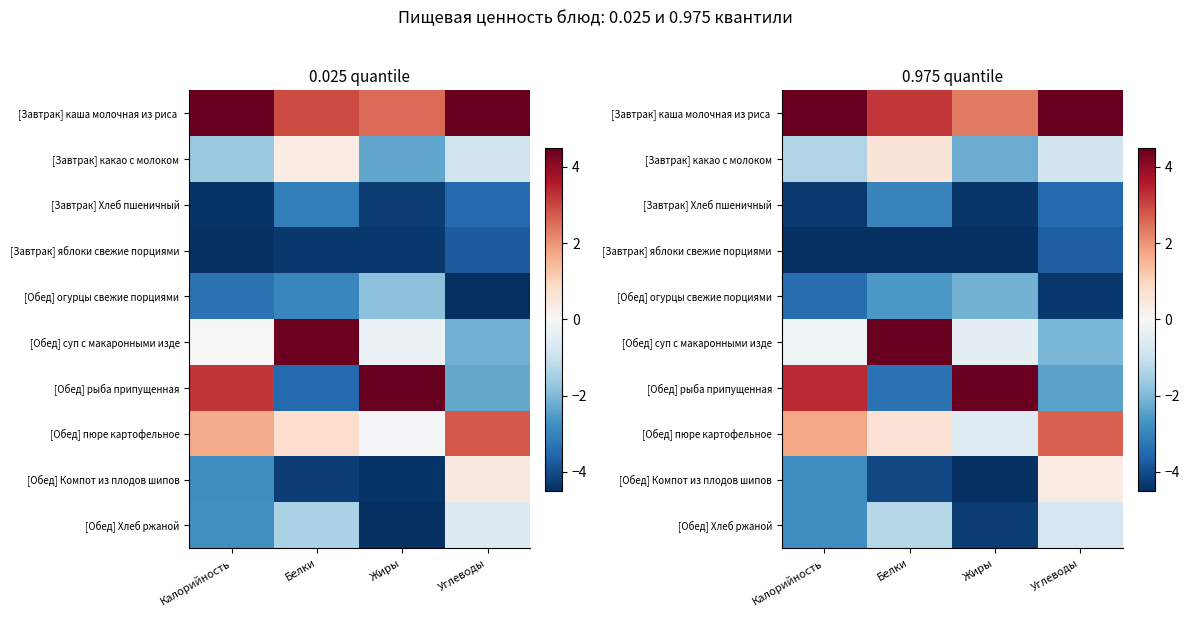

The value of [Обед] суп с макаронными изде at Жиры is -0.6. True or false?

False